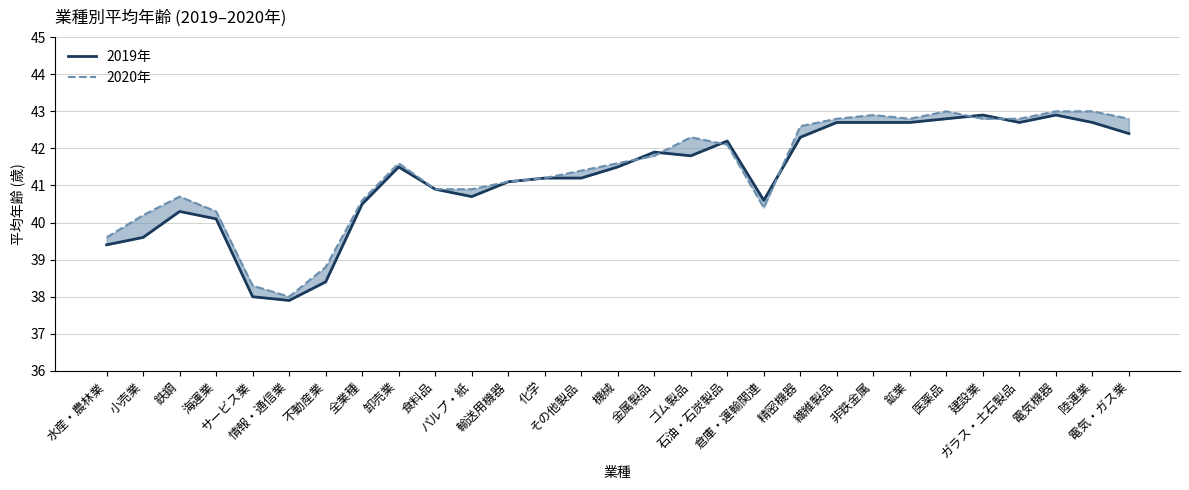

The 2020年 series shows 42.6 at 精密機器. True or false?

True